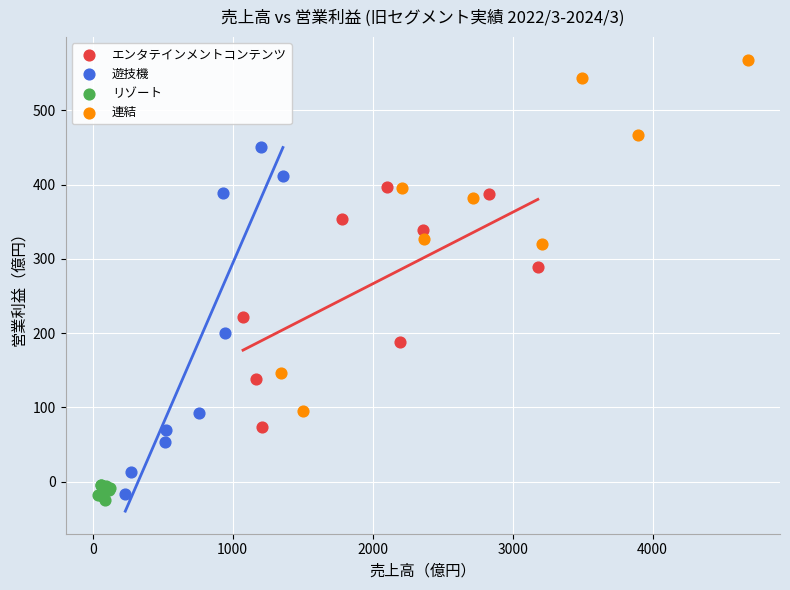

Which series contains the highest Y value?

連結